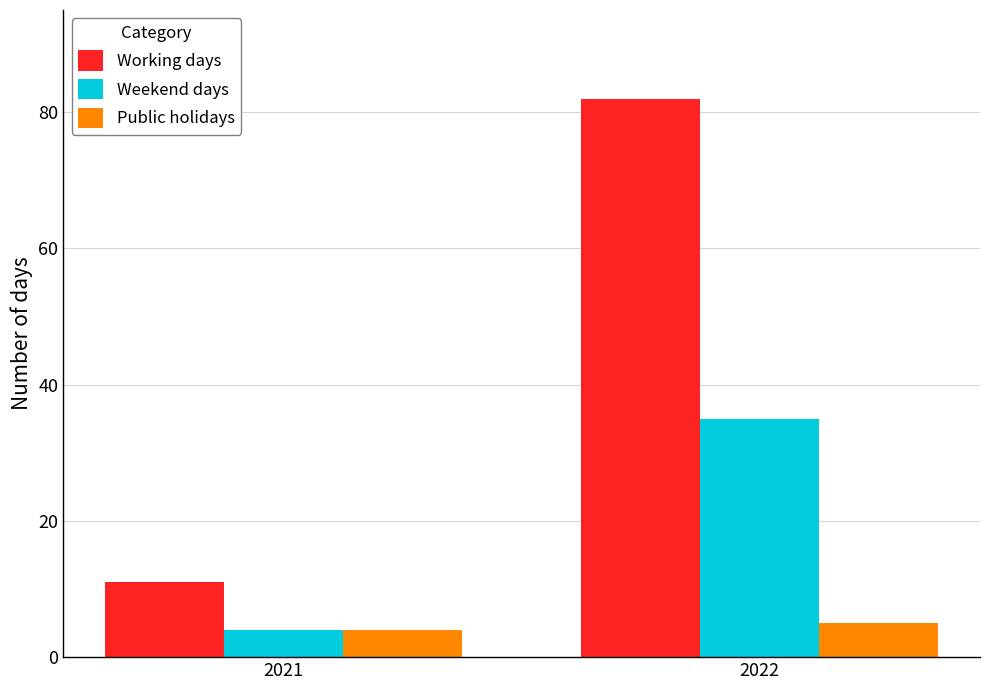

Is it true that Weekend days equals 7 at 2021?

False